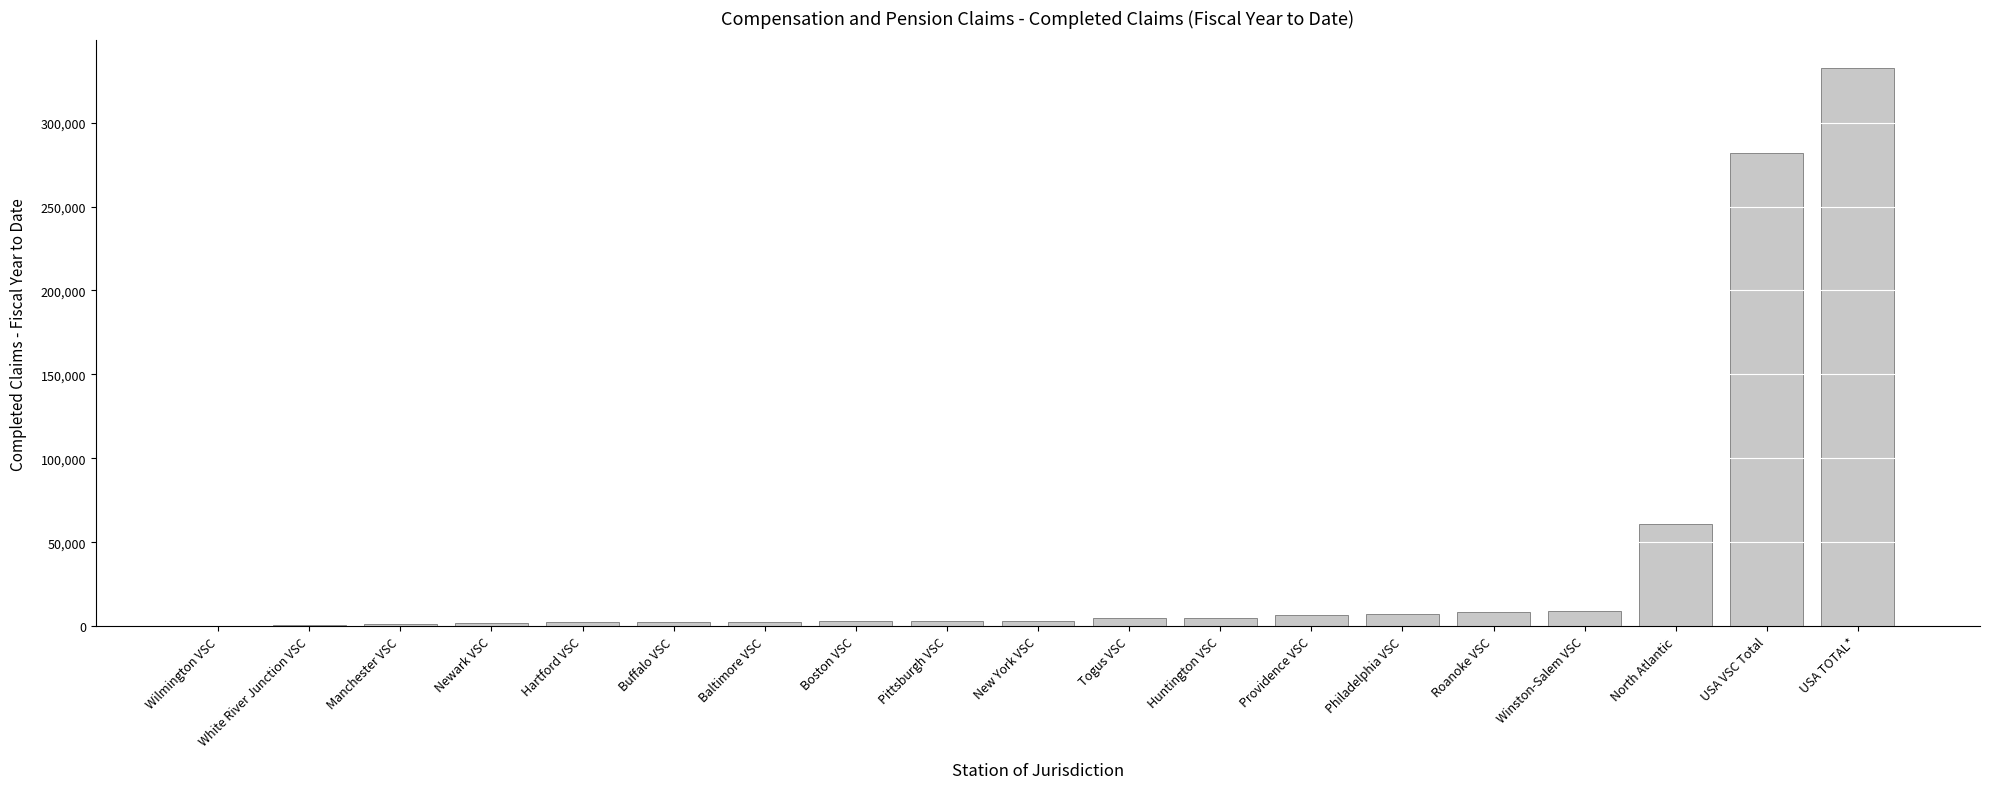

Approximately how many times larger is the value at Winston-Salem VSC compared to Boston VSC?

3.2